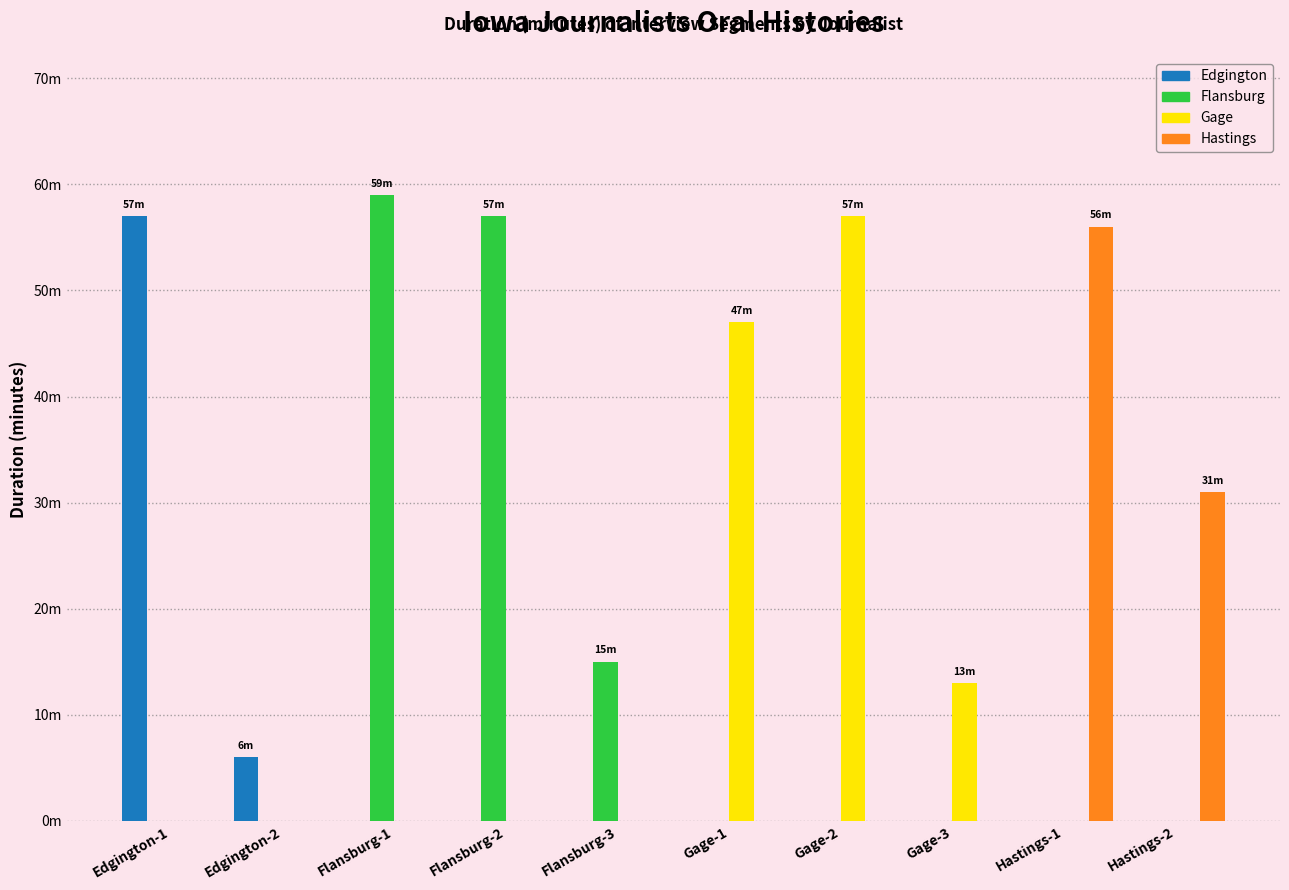

Are the bars horizontal?

No